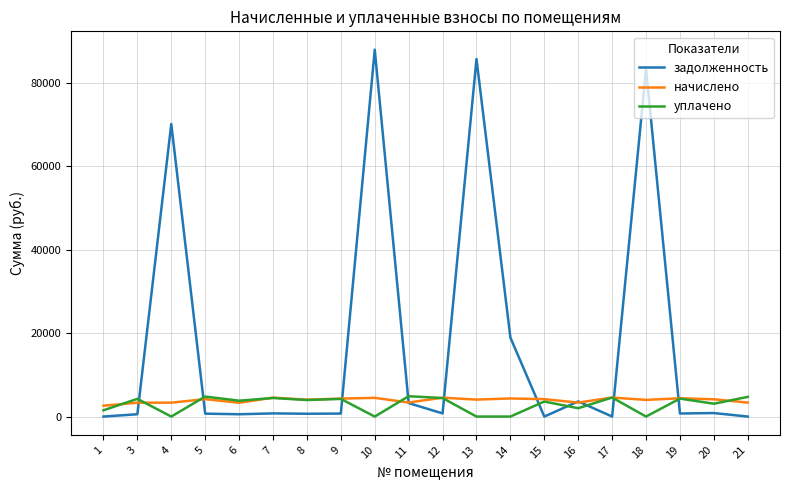

Rank the series at 13 from lowest to highest value.

уплачено, начислено, задолженность